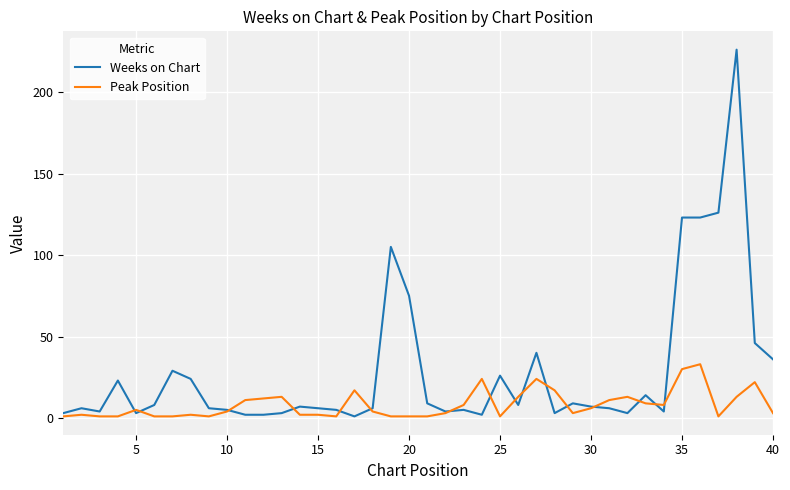

What is the smallest value displayed?

1